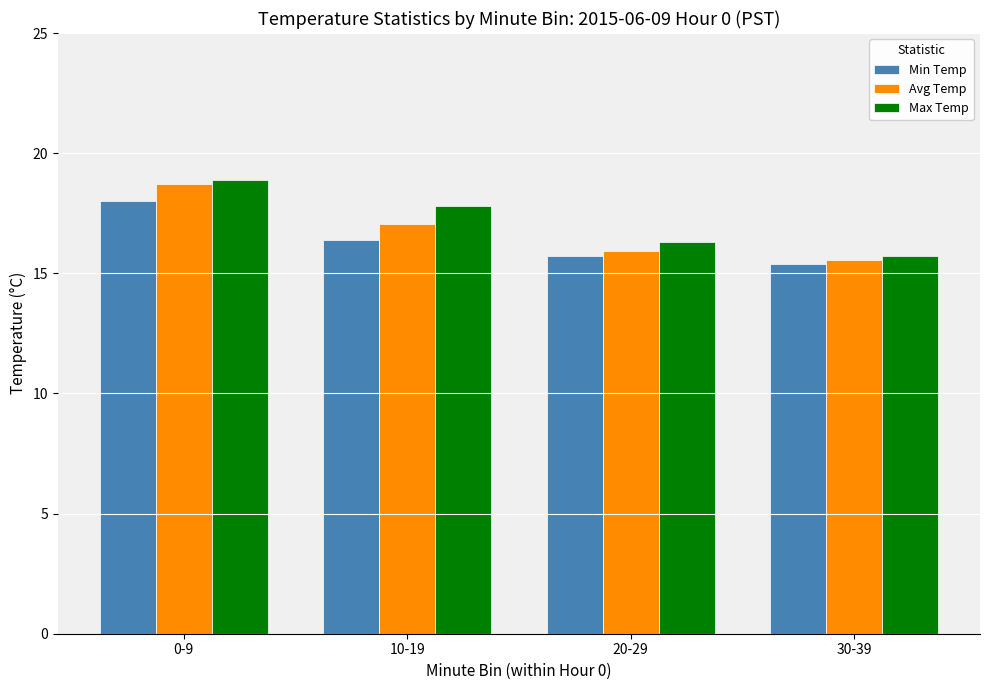

Rank the series by their average value, from lowest to highest.

Min Temp, Avg Temp, Max Temp